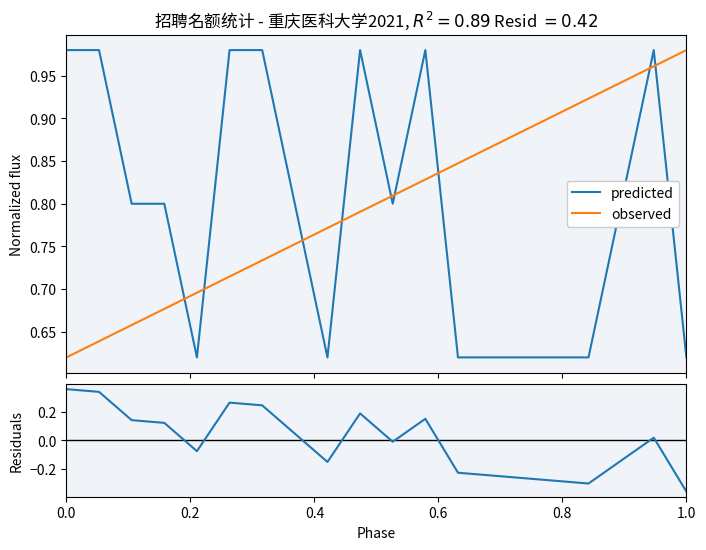

True or false: residuals and observed cross at least once.

False